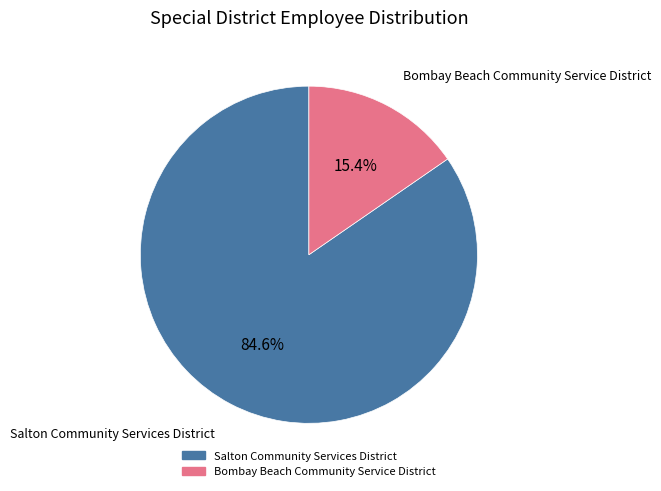

How many segments does this pie chart have?

2